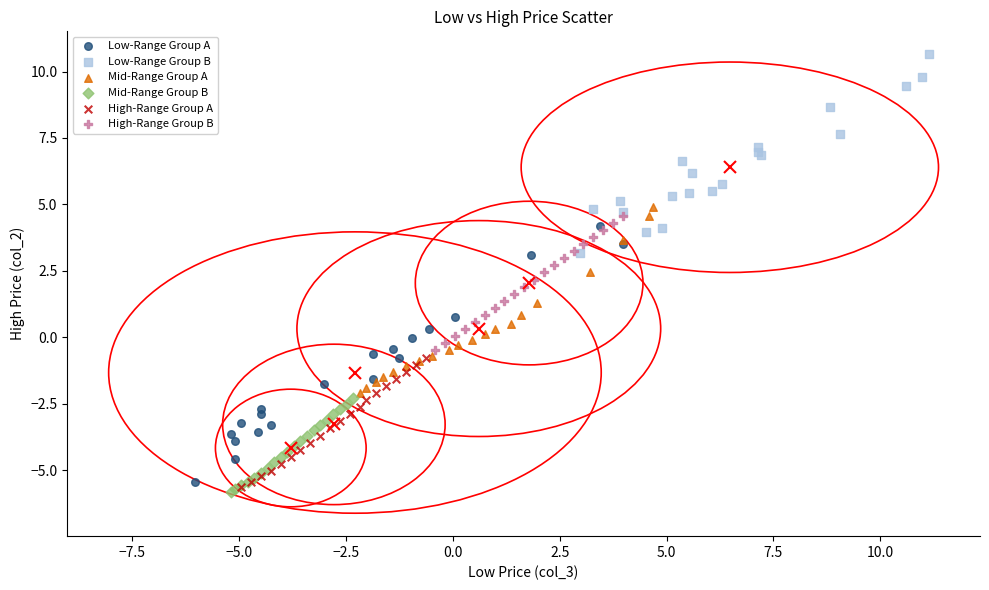

Which series contains the lowest Y value?

Mid-Range Group B